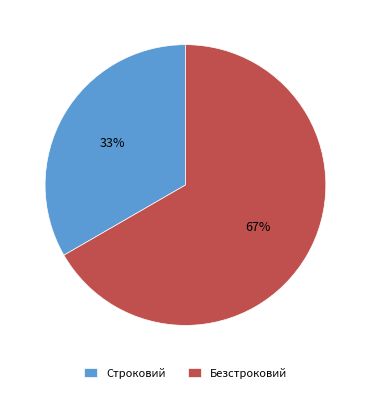

Which category has the smallest portion of the pie?

Строковий